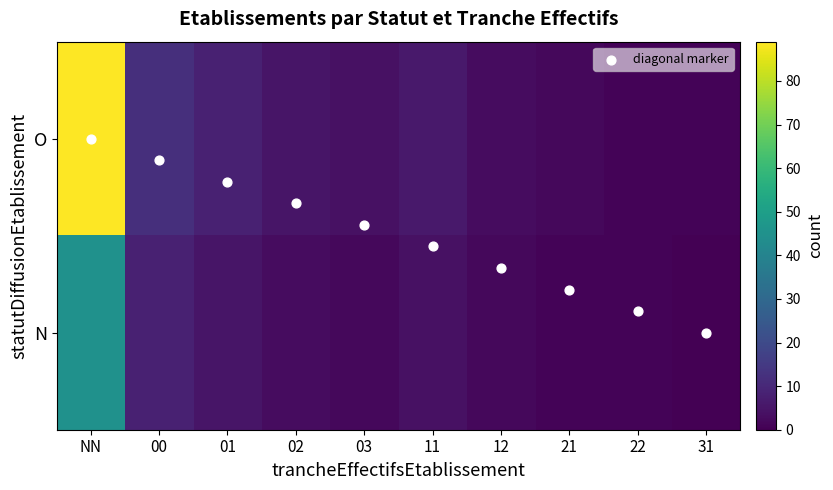

List the series in order of their peak value, lowest first.

diagonal marker, N, O